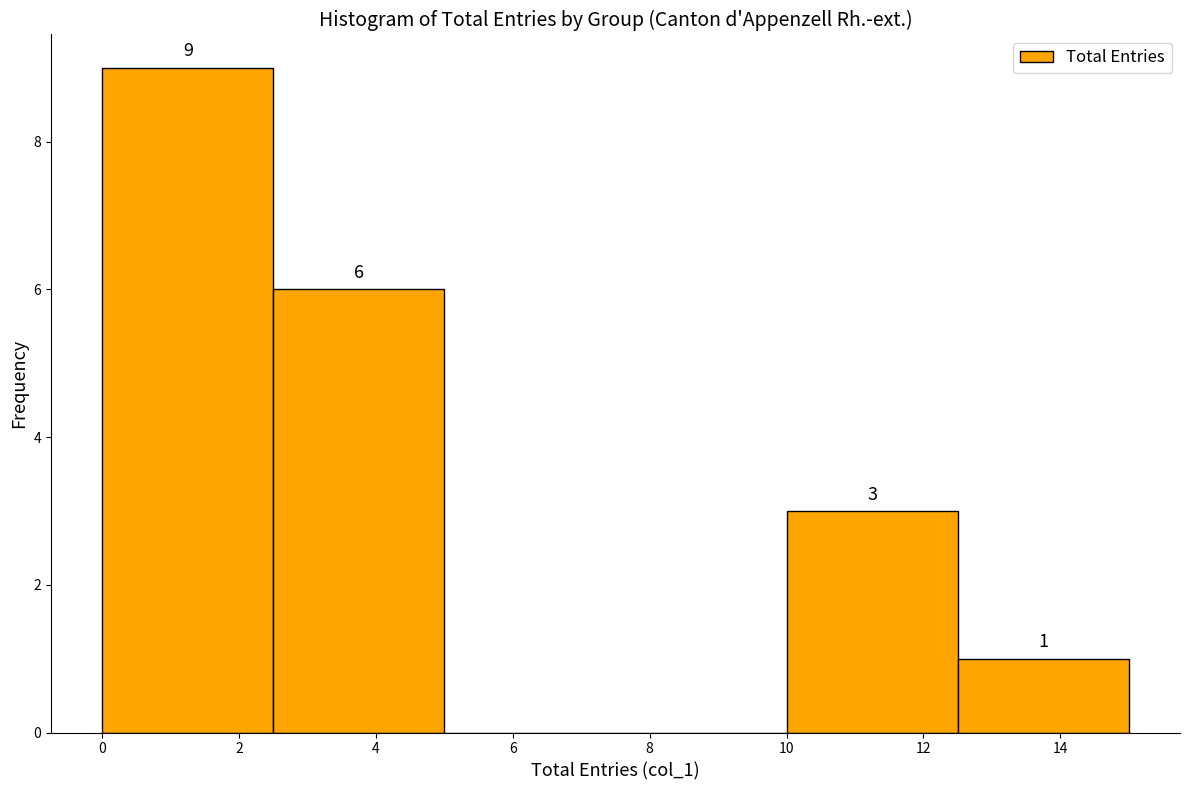

Which range on the x-axis has the tallest bar?

0.0 to 2.5